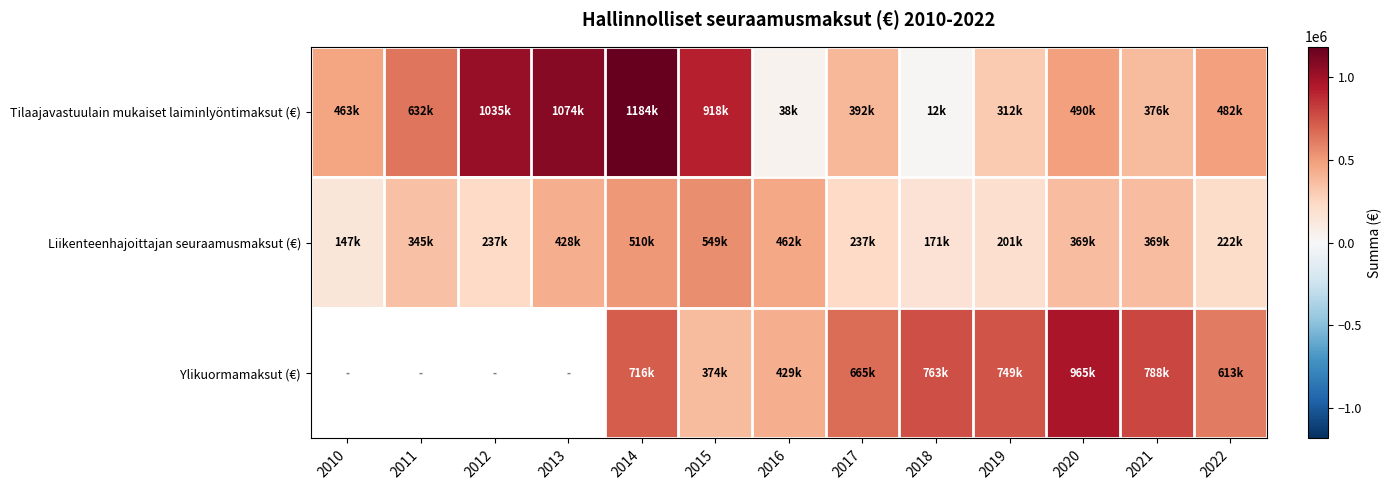

Rank the categories by Ylikuormamaksut (€) value from lowest to highest.

2015, 2010, 2011, 2012, 2013, 2016, 2022, 2017, 2014, 2019, 2018, 2021, 2020